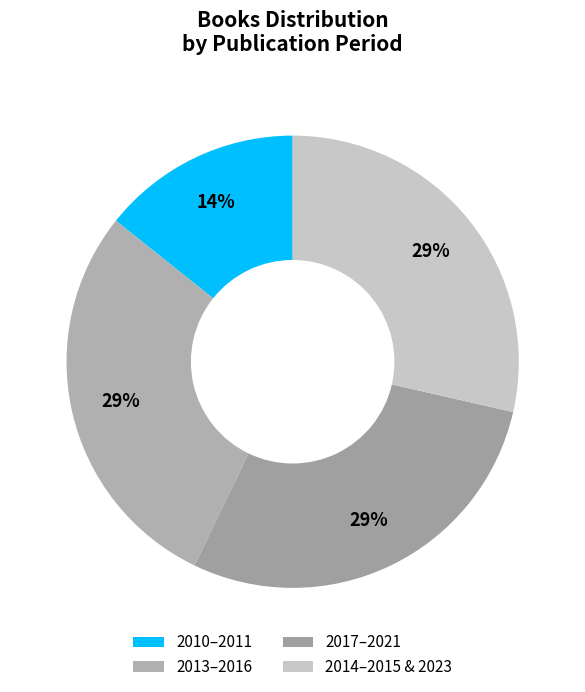

How many segments does this pie chart have?

4